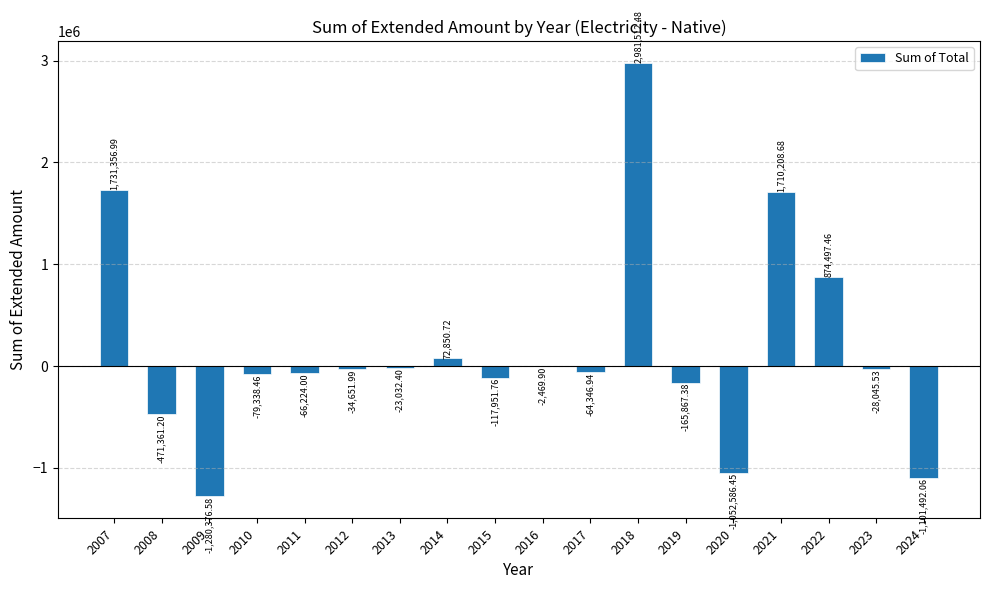

Between 2009 and 2013, which is larger?

2013